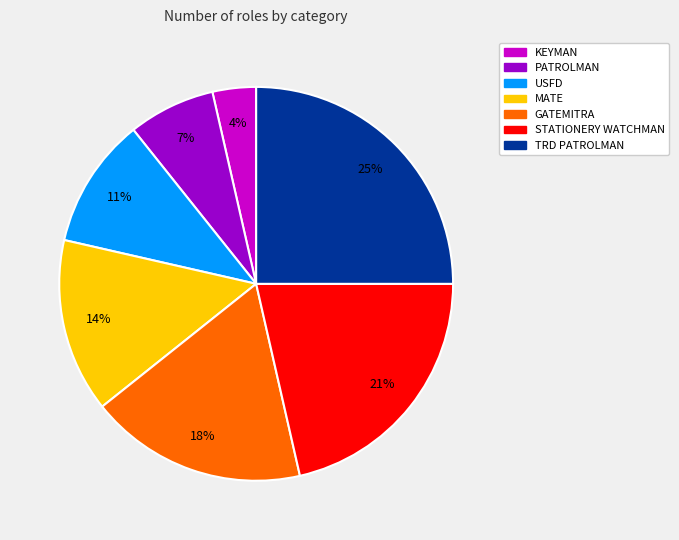

How many slices are in this pie chart?

7